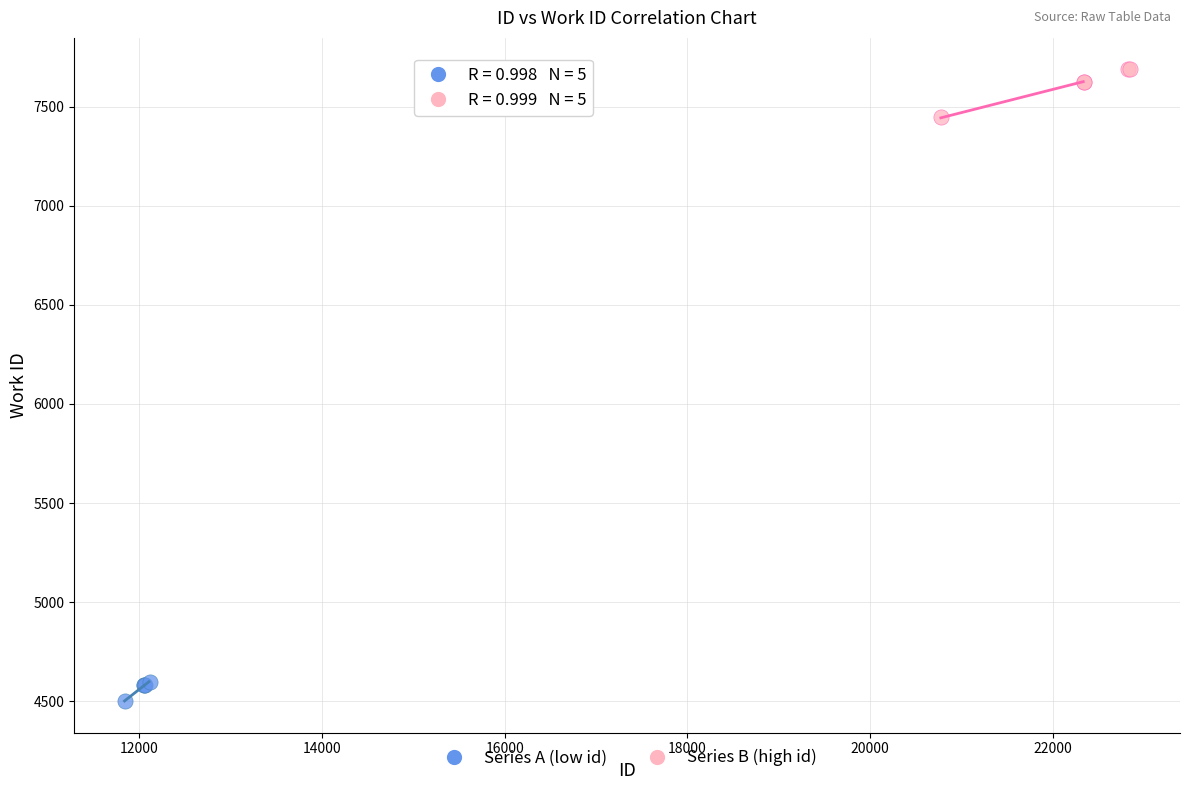

Which series contains the lowest Y value?

Series A (low id)